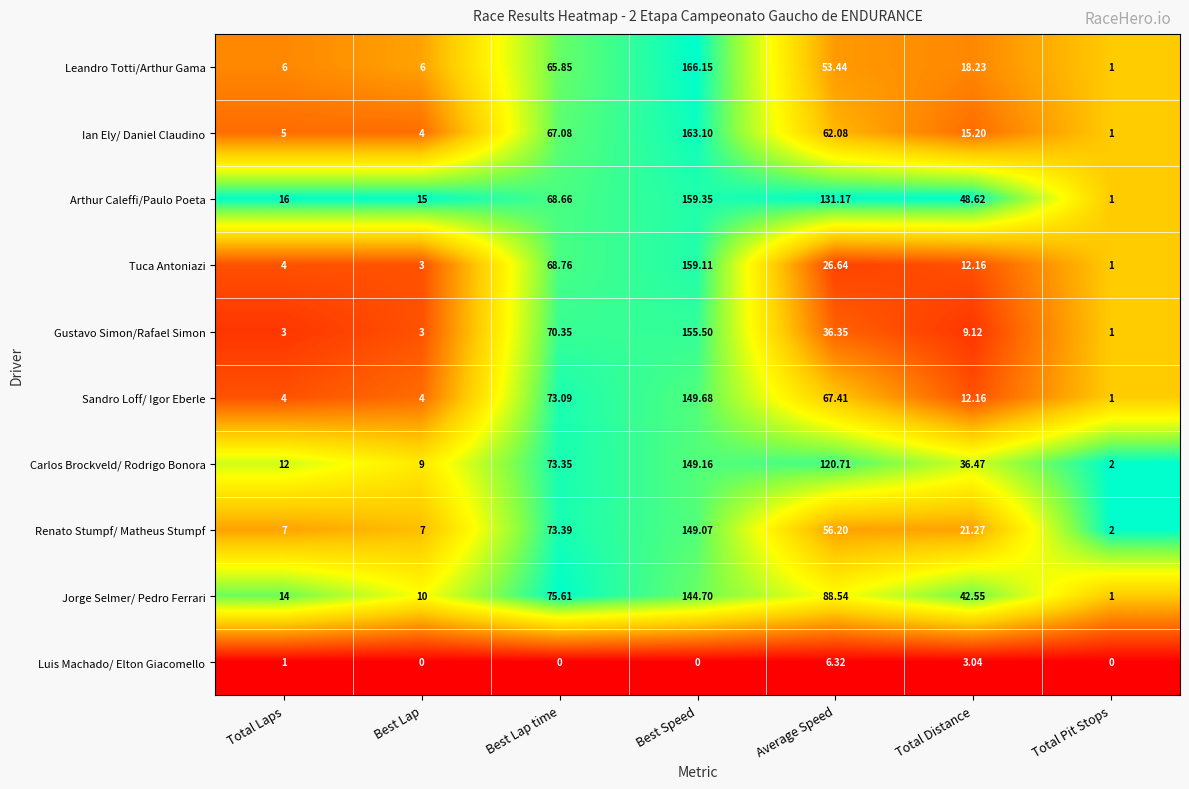

Between Total Laps and Best Lap, which series saw the biggest shift?

Jorge Selmer/ Pedro Ferrari